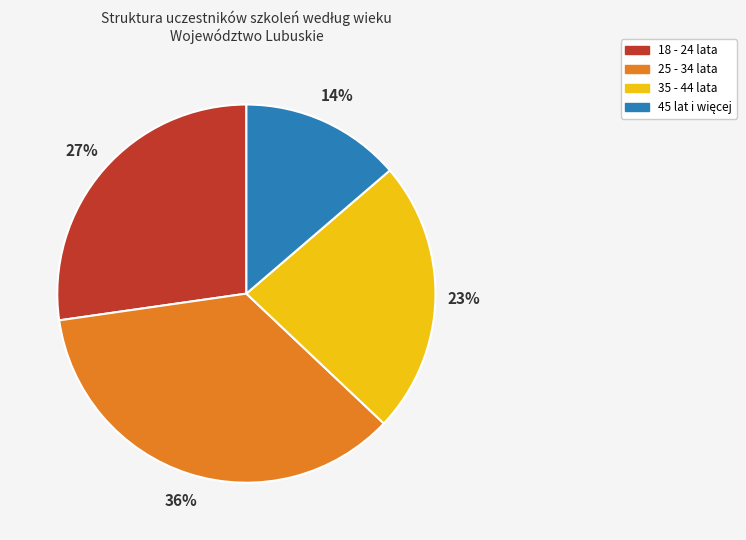

Is it true that 25 - 34 lata is 36% of the pie?

True